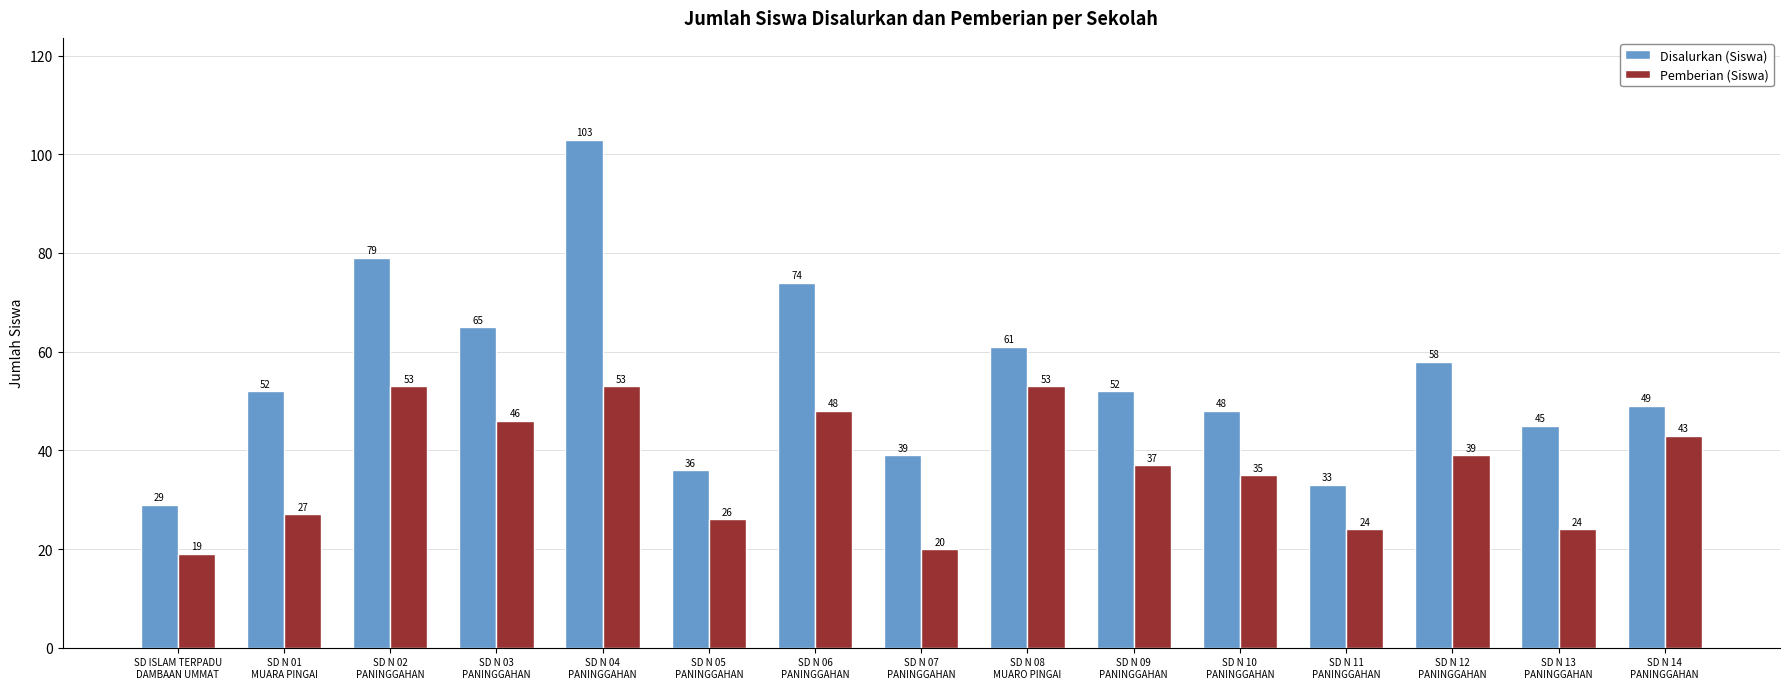

List the series in order of their overall mean, highest first.

Disalurkan (Siswa), Pemberian (Siswa)